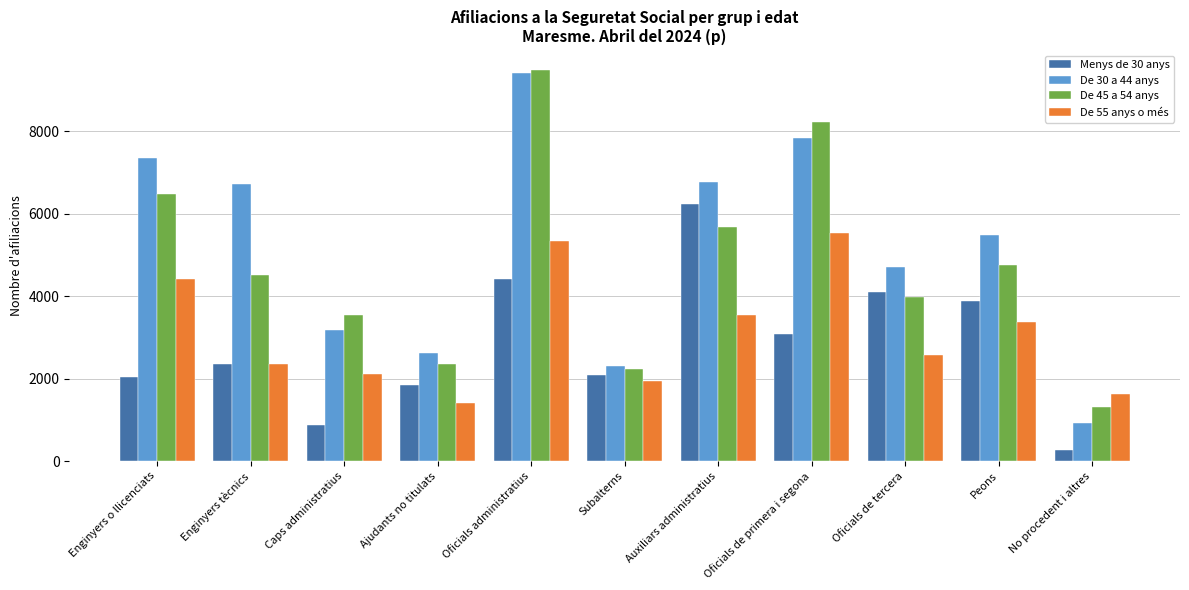

What is the label of the 9th bar from the right?

Caps administratius